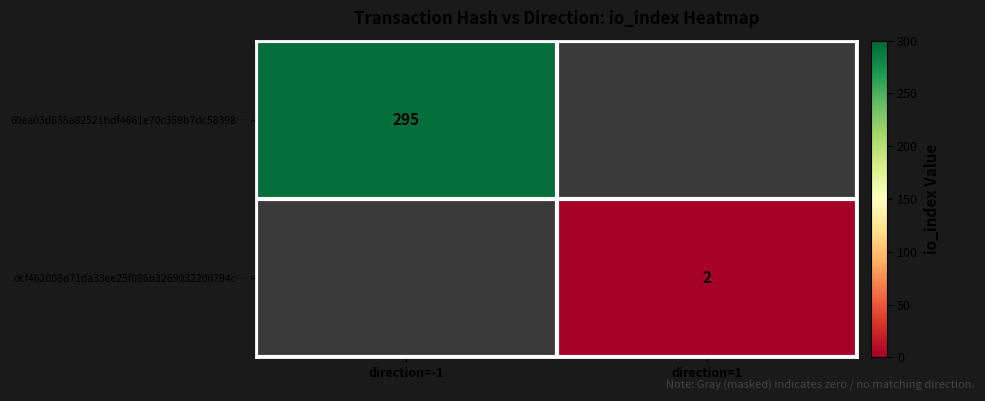

Is the value of dcf462008d71da33ee25f086b3269032200794c… at direction=1 greater than the value of 60ea03d635a82521bdf4661e70c359b7dc58398… at direction=-1?

No